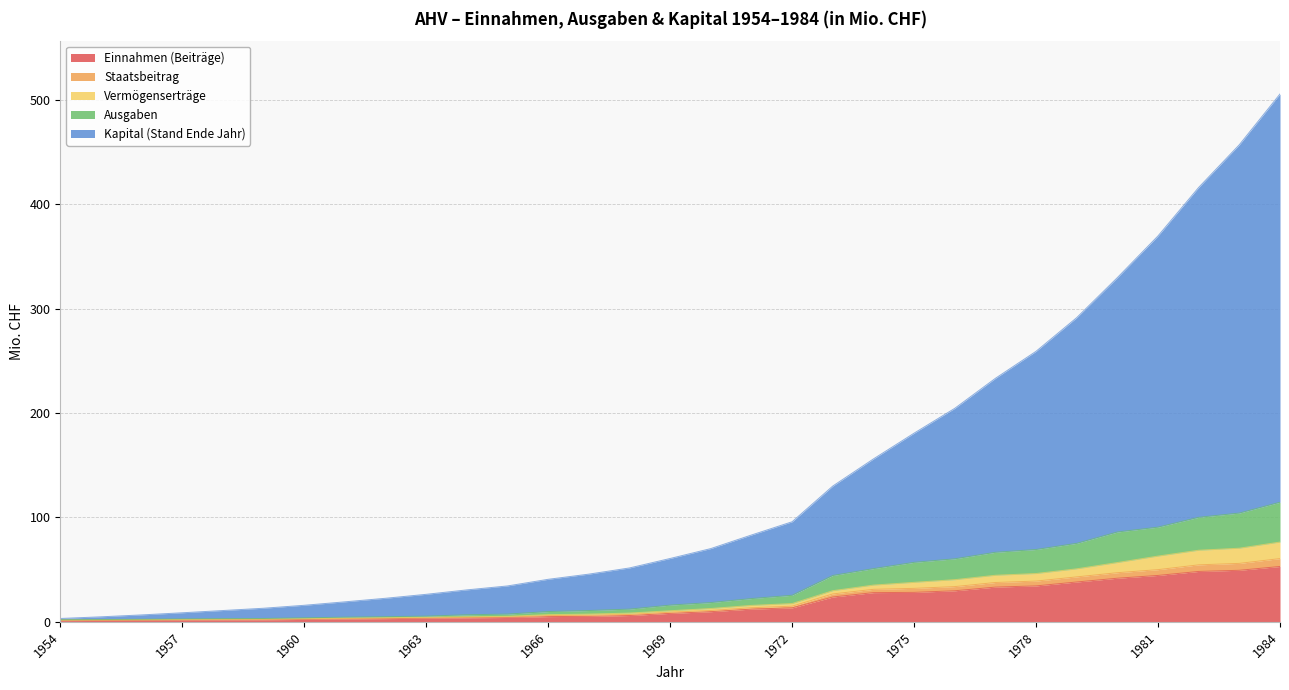

What is the maximum value for Einnahmen (Beiträge)?

53.0